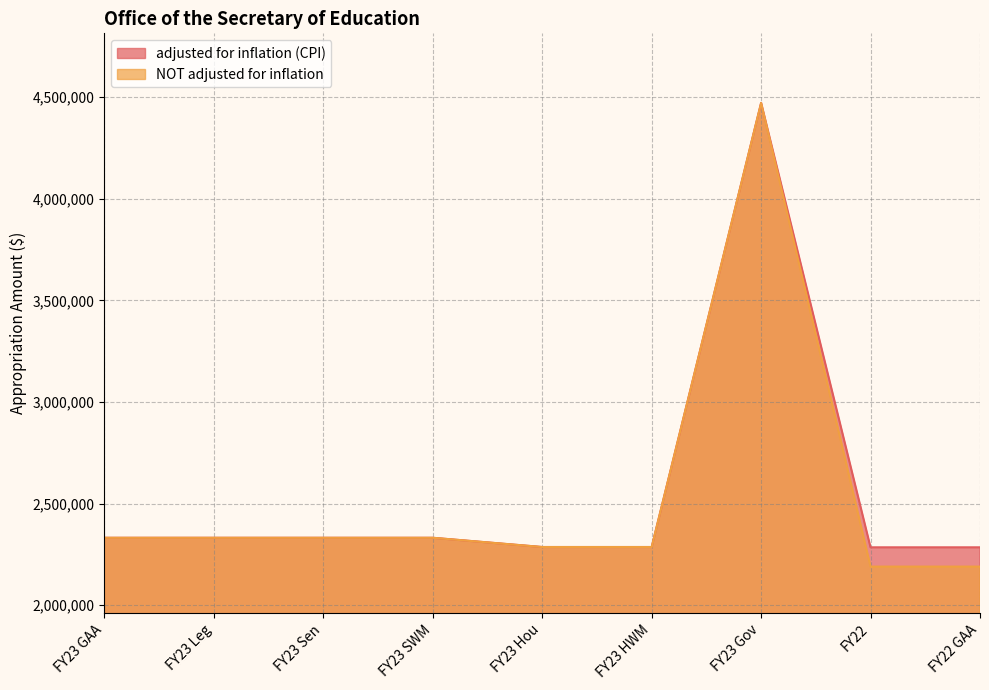

How many data points in NOT adjusted for inflation are above 2331494?

1